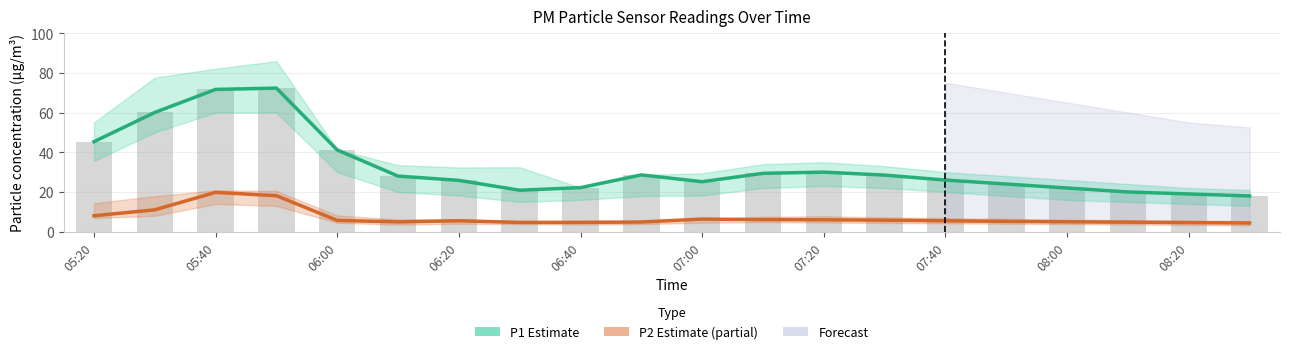

Is it true that P1 Estimate equals 37.6 at 07:40?

False